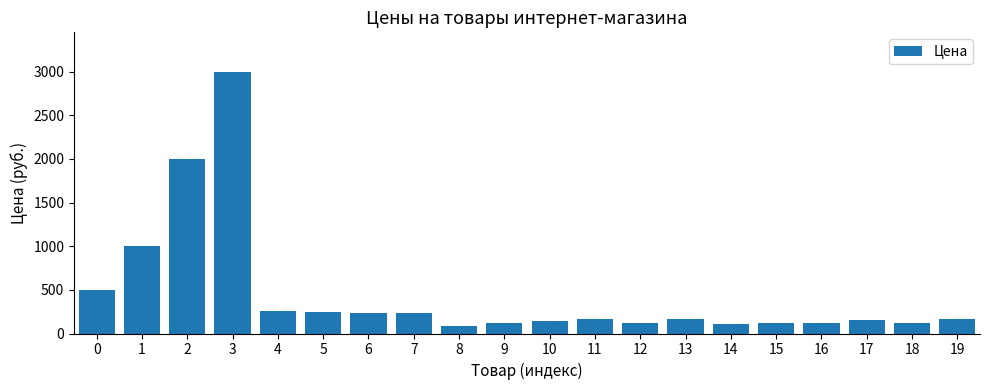

Which category has the highest value across all series?

3